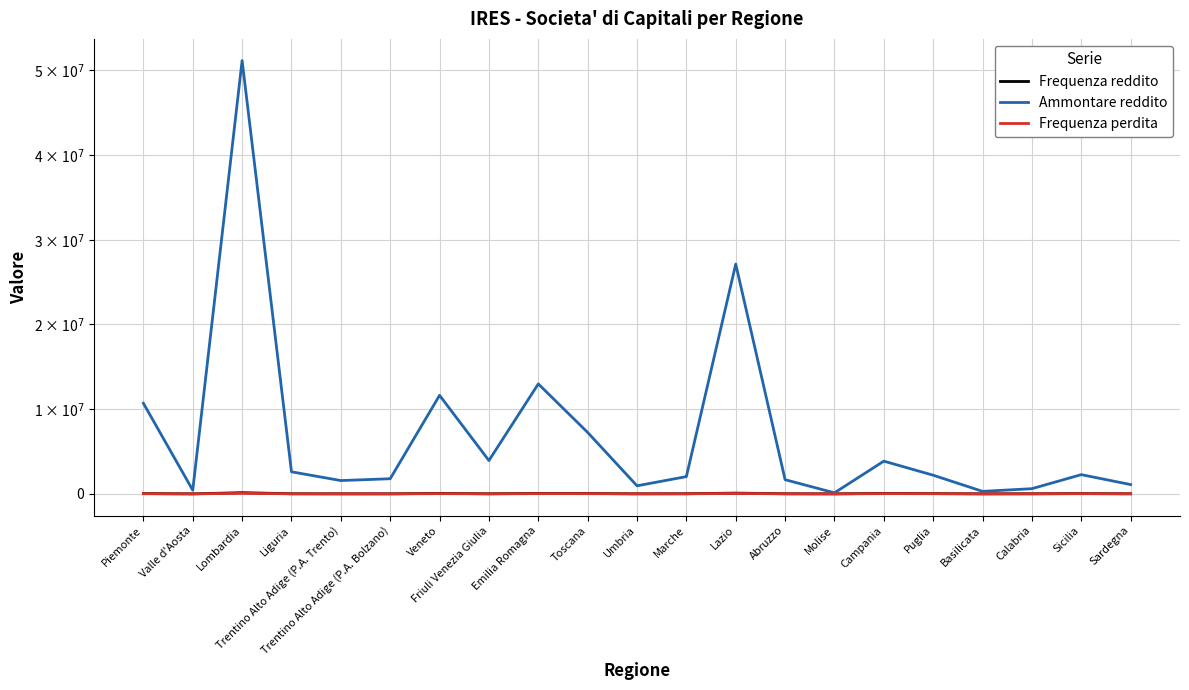

Which series changed the most between Friuli Venezia Giulia and Marche?

Ammontare reddito